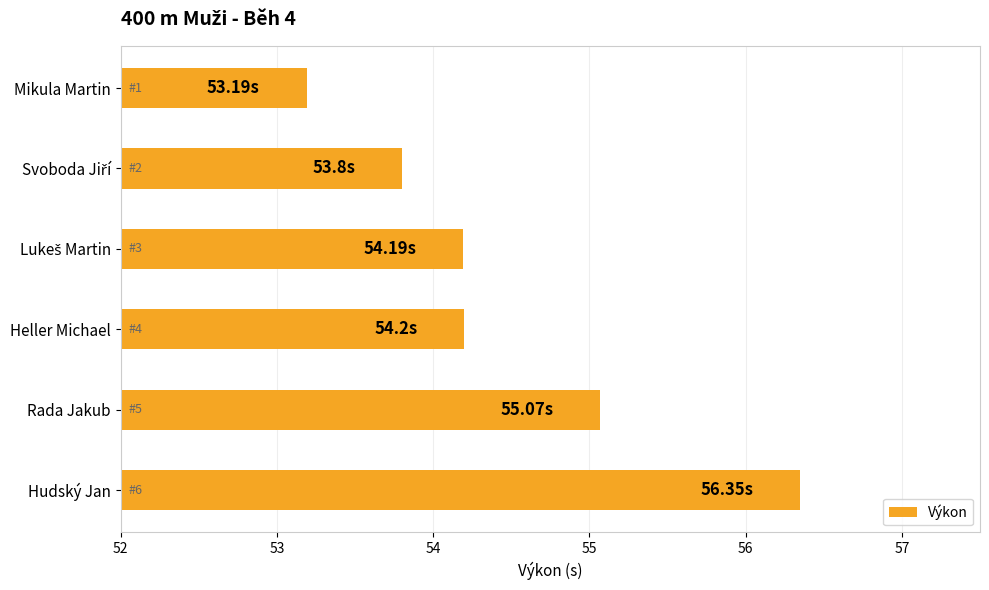

What is the greatest value displayed?

56.4